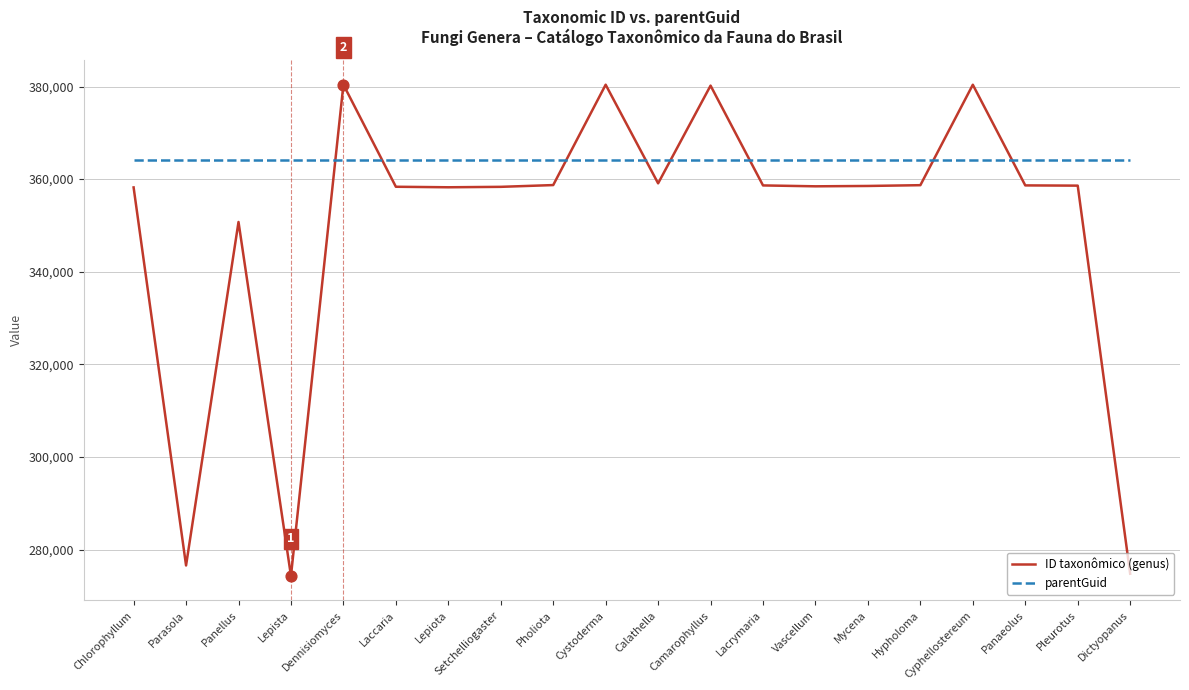

What is the spread (max minus min) of values at Lepiota?

5872